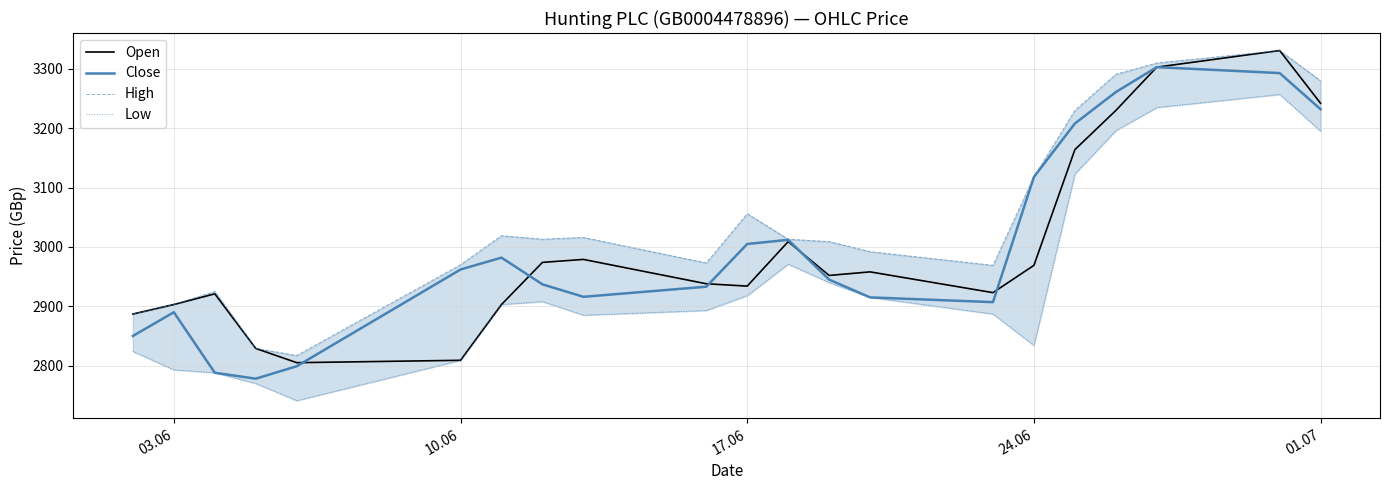

How many interior local valleys does the Open series have?

4